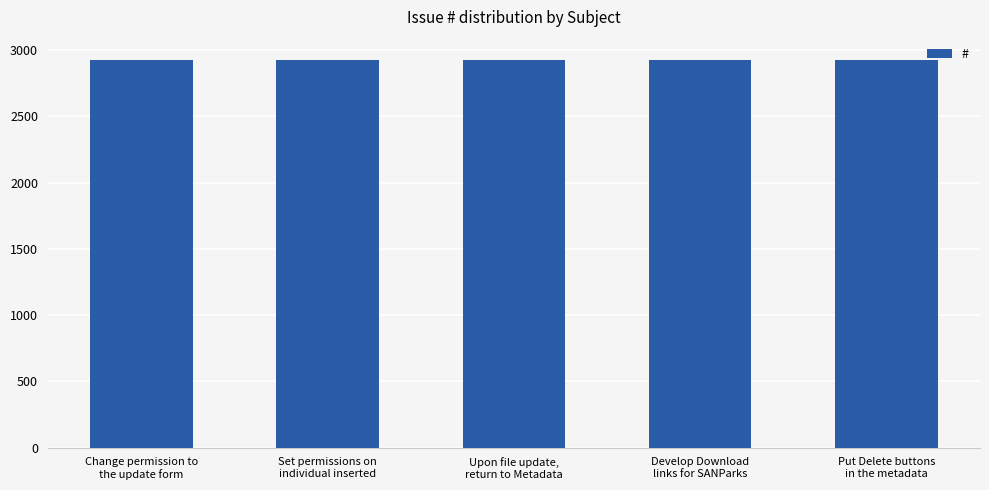

What is the value of the 5th bar from the left?

2925